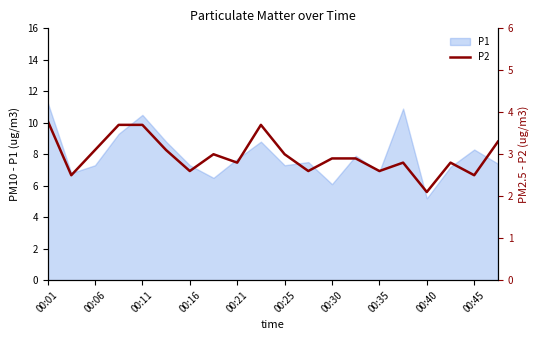

Does the chart display data point markers on the line(s)?

No